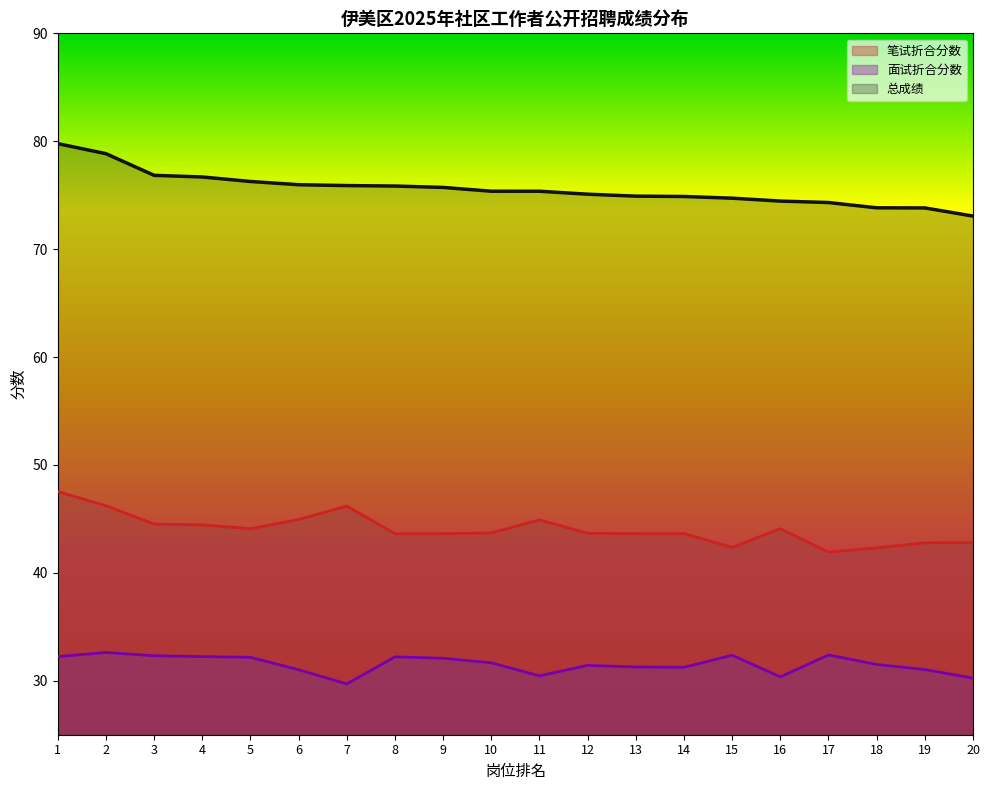

Count the number of data series in this chart.

3